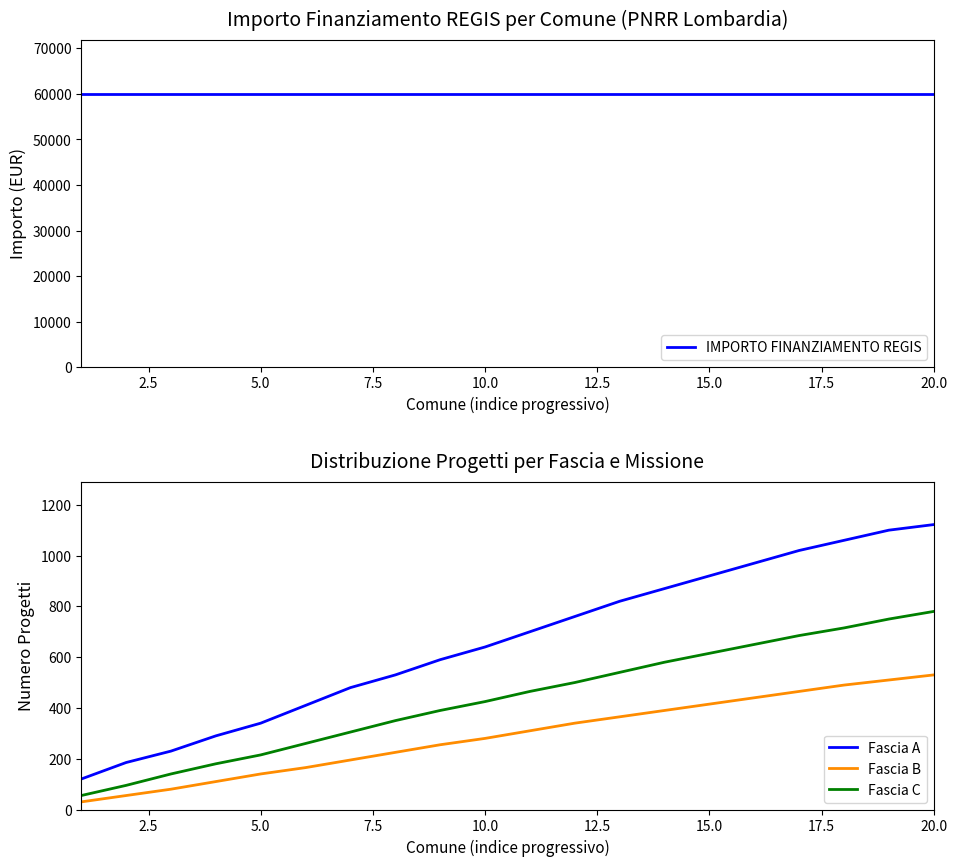

Reading right to left, extract all data points from this chart.

IMPORTO FINANZIAMENTO REGIS: 59966	59966	59966	59966	59966	59966	59966	59966	59966	59966	59966	59966	59966	59966	59966	59966	59966	59966	59966	59966
Fascia A: 1122	1100	1060	1020	970	920	870	820	760	700	640	590	530	480	410	340	290	230	185	120
Fascia B: 530	510	490	465	440	415	390	365	340	310	280	255	225	195	165	140	110	80	55	30
Fascia C: 780	750	715	685	650	615	580	540	500	465	425	390	350	305	260	215	180	140	95	55